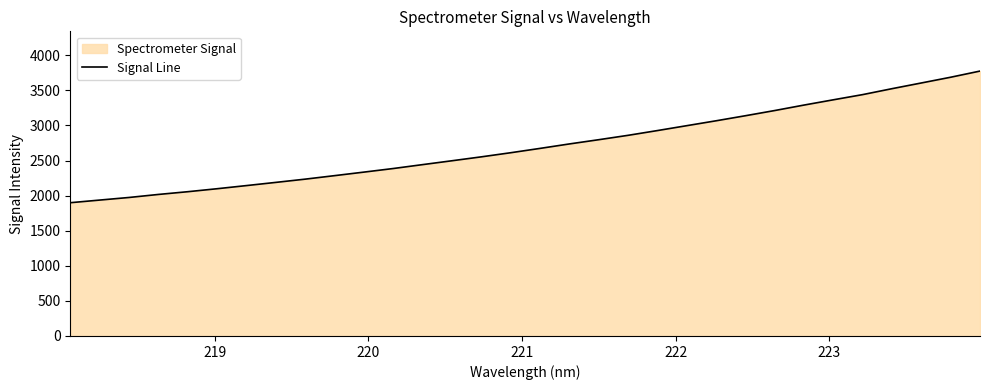

What is the greatest value displayed?

3775.7